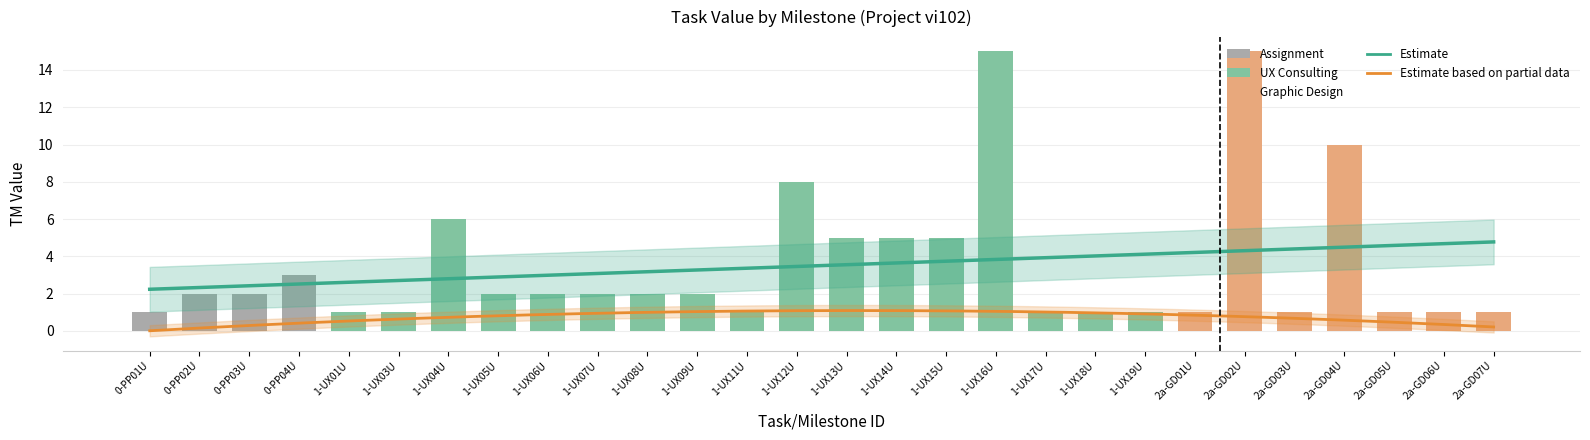

What is the value of the 1st bar from the left?

1